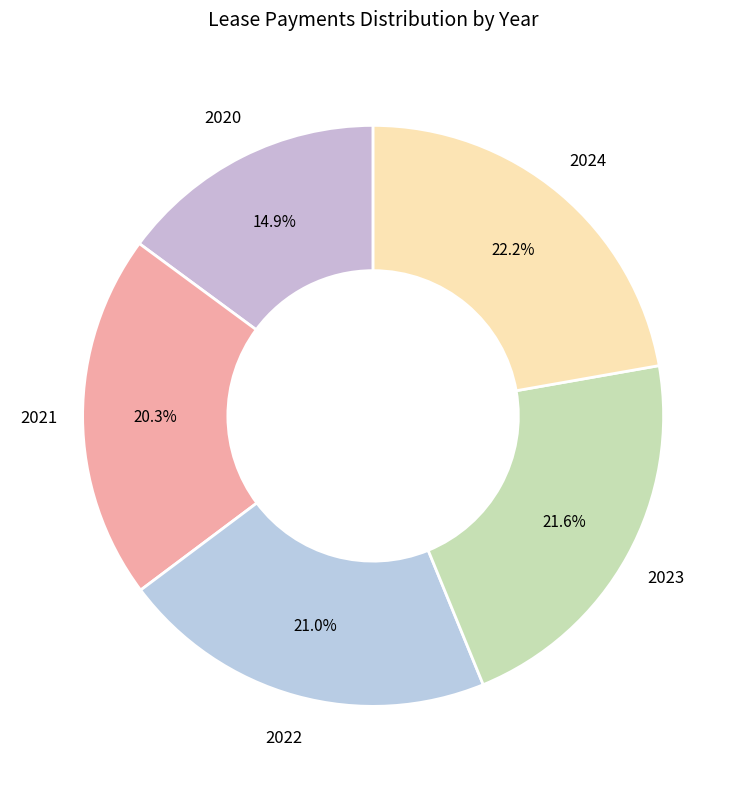

The 2020 slice represents 10% of the pie. True or false?

False